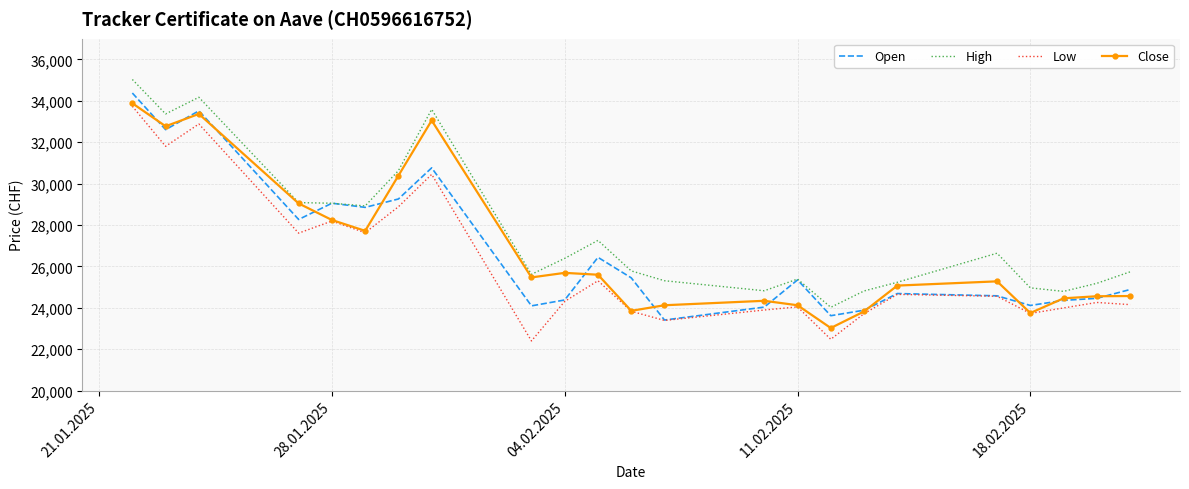

Which series has the widest spread of values?

Low